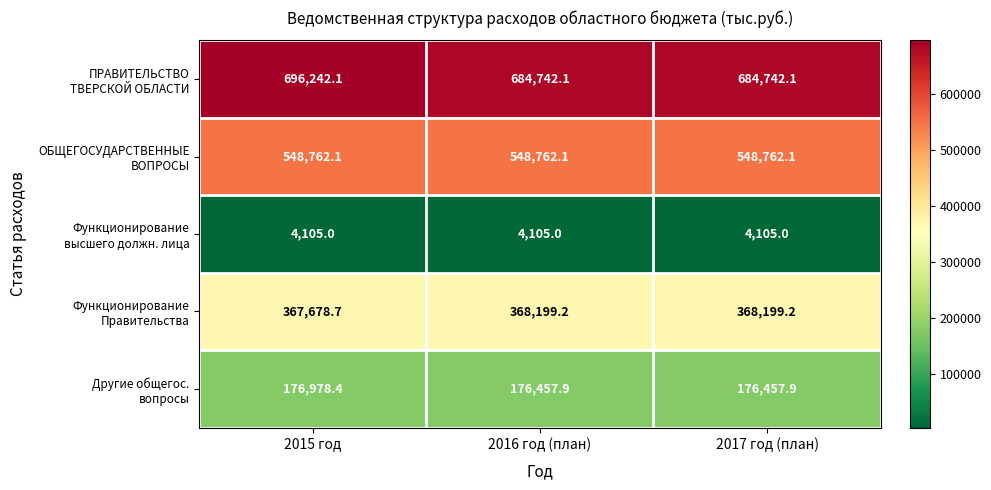

What is the spread (max minus min) of values at 2015 год?

692137.1